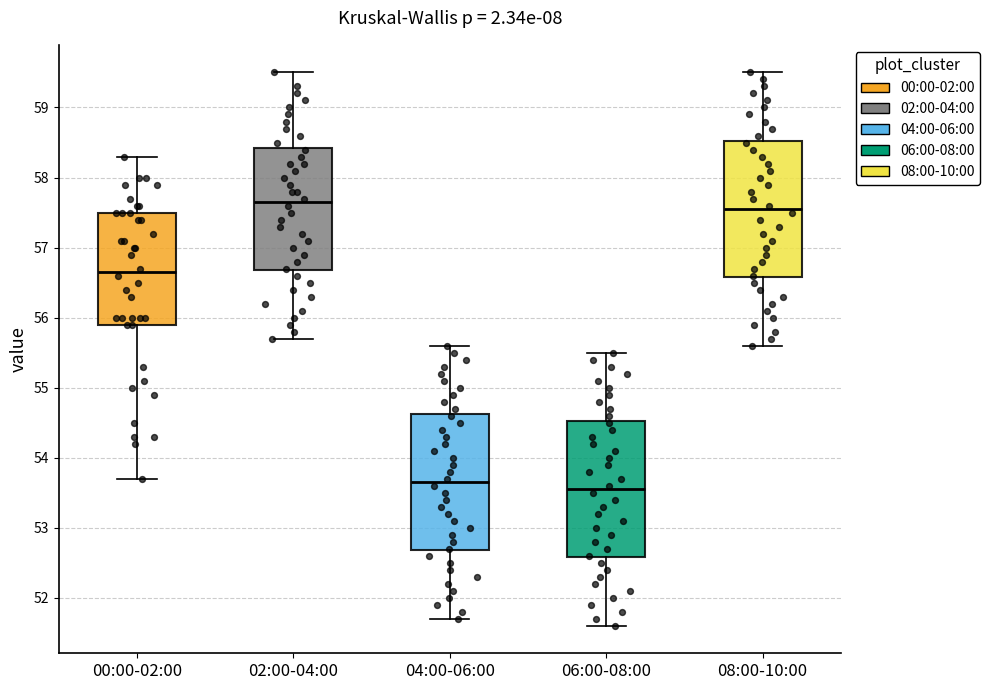

Where is the lower edge of the box for 00:00-02:00 on the y-axis? The values are not printed on the chart, so give them approximately, as read against the axis.

55.9